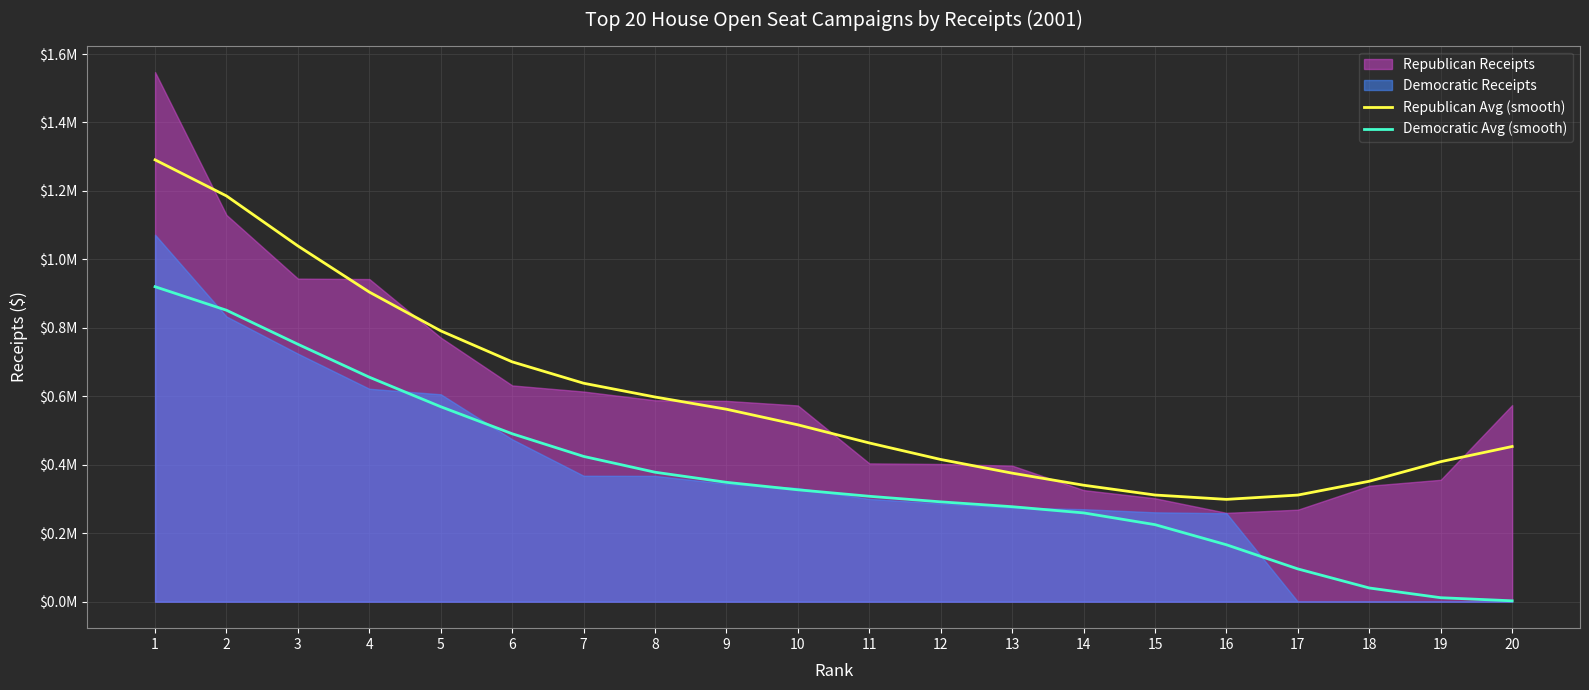

How many lines are shown in the chart?

2